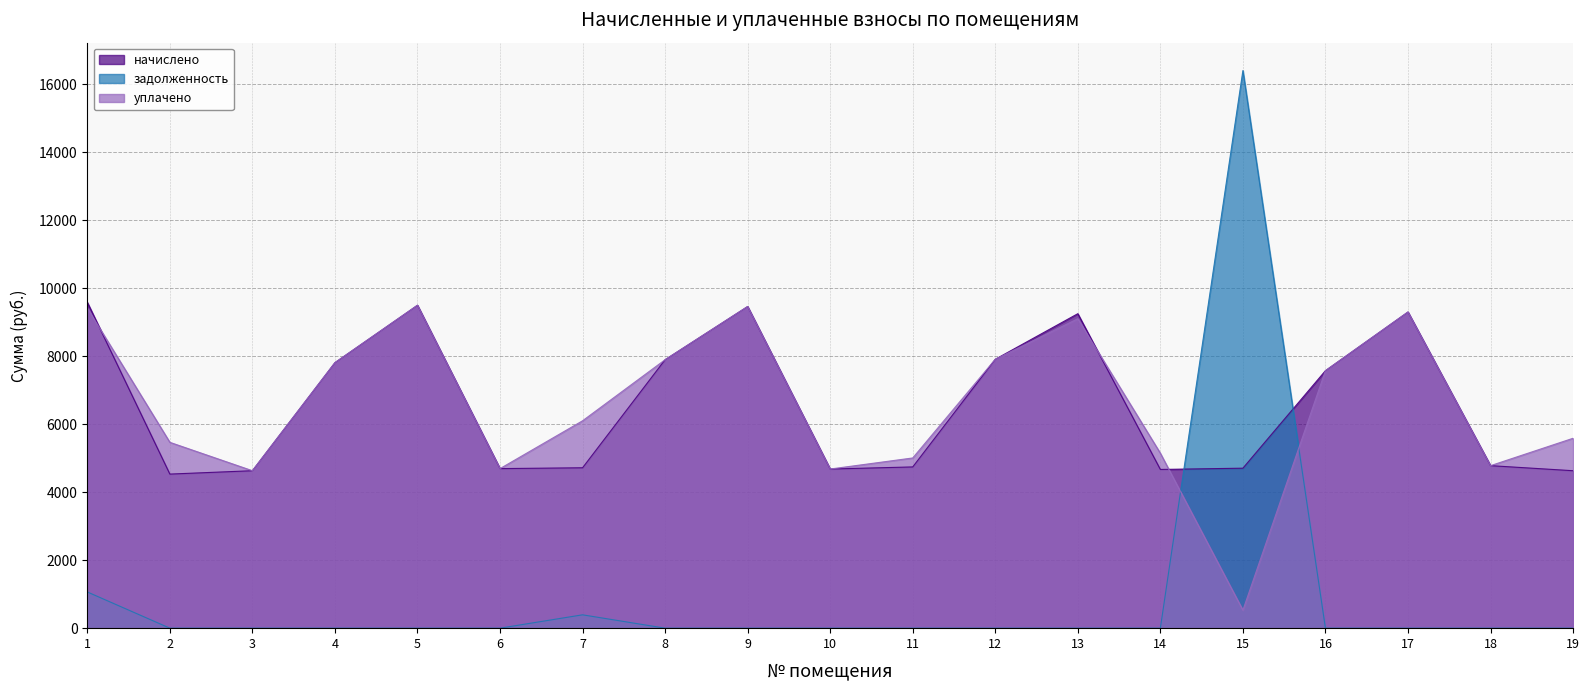

Which label corresponds to the largest value in the chart?

15